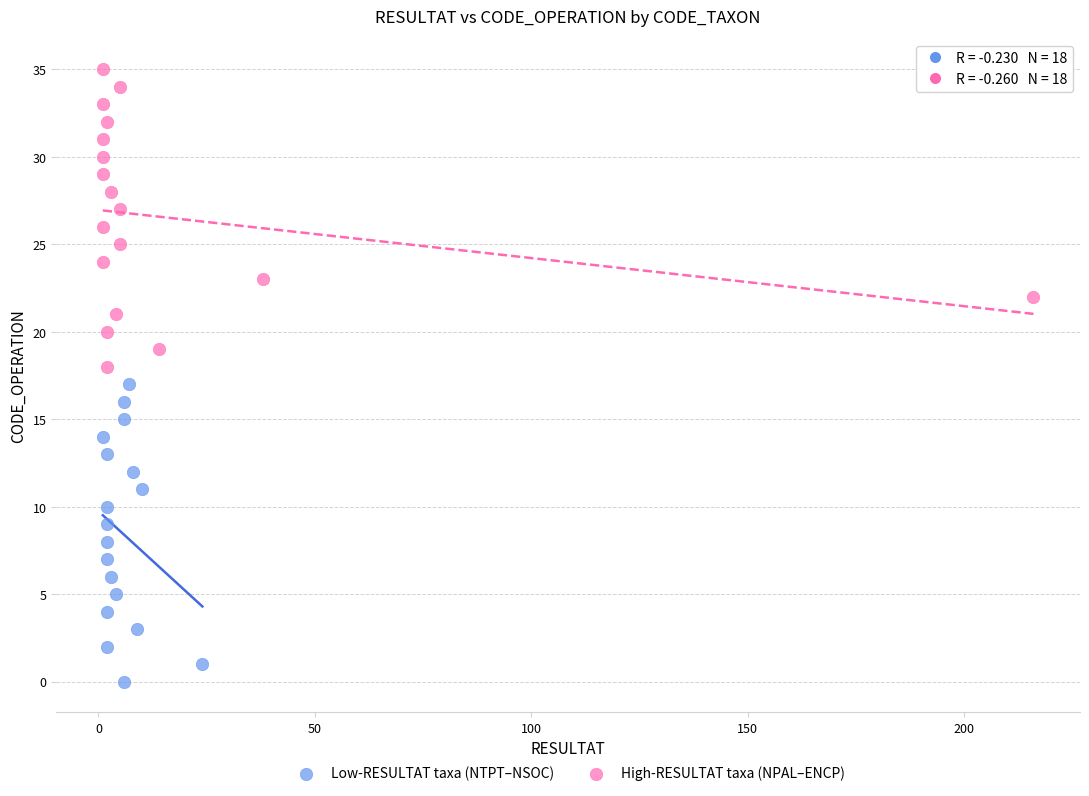

Which series reaches the minimum Y coordinate?

Low-RESULTAT taxa (NTPT–NSOC)